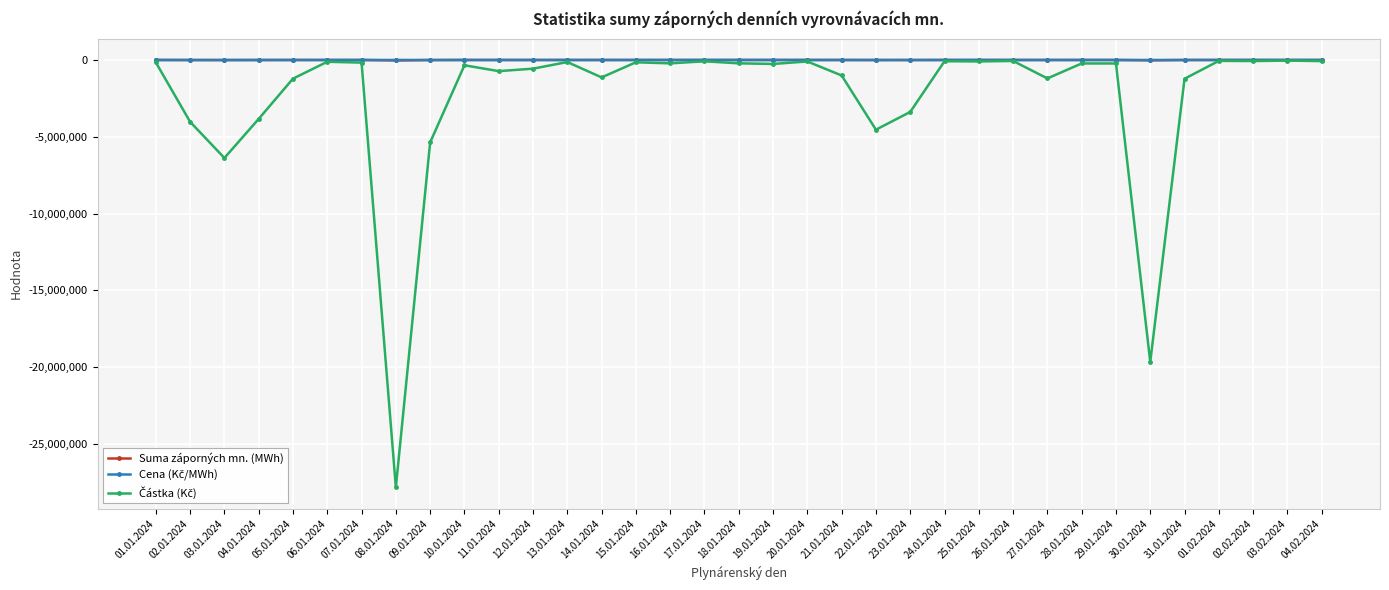

Where does the Suma záporných mn. (MWh) series first go above -287?

01.01.2024